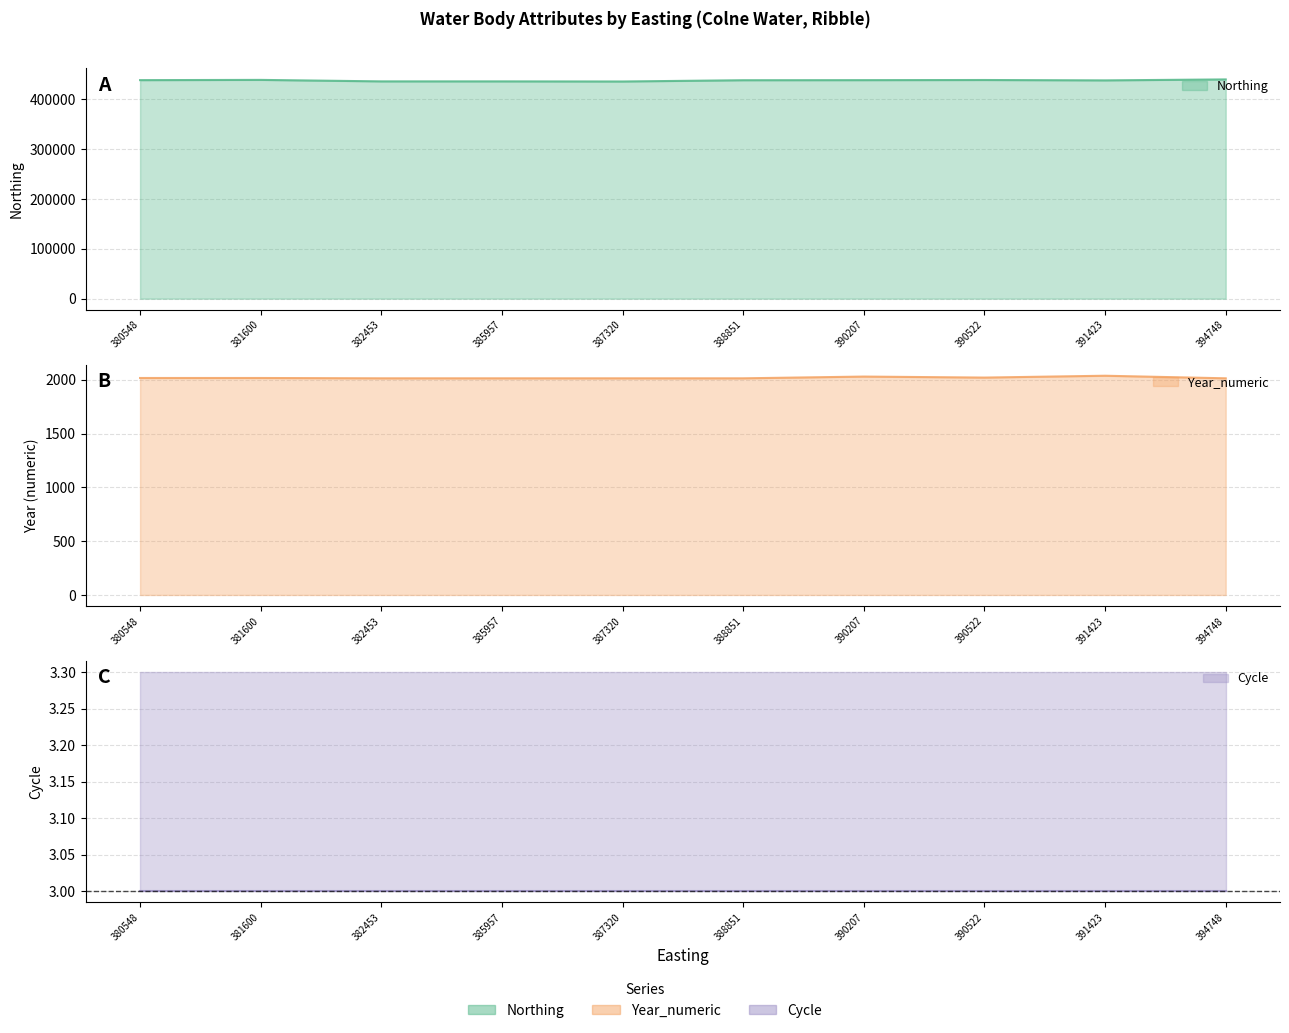

At which label does Year_numeric first exceed 2018?

390207